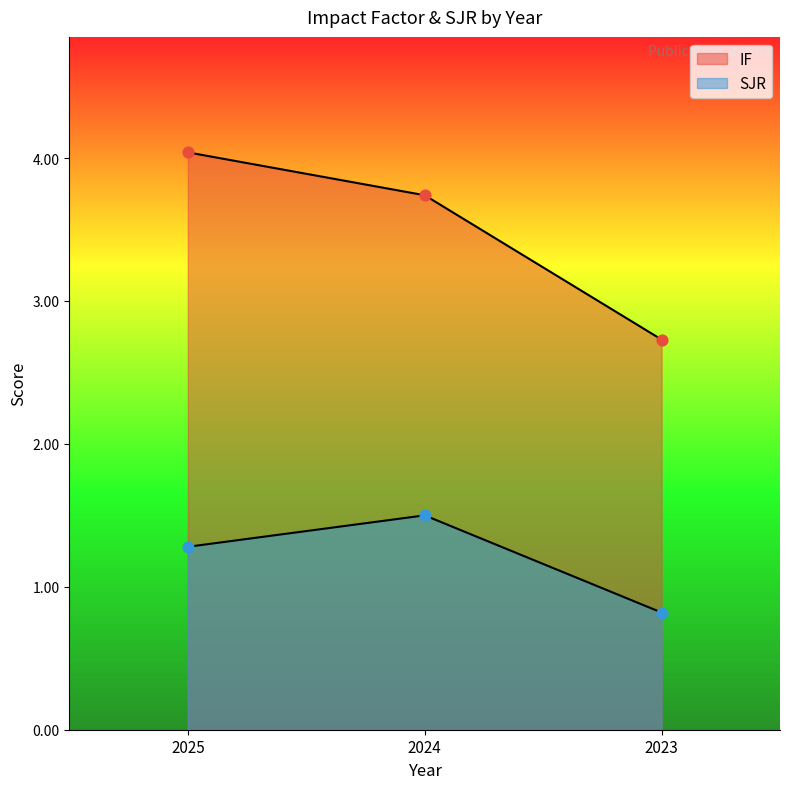

Is the value of SJR at 2025 greater than the value of IF at 2024?

No